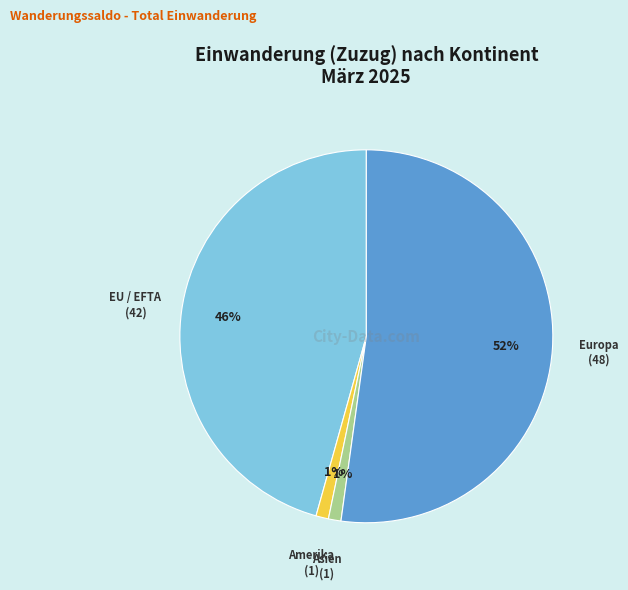

Which slice is the largest?

Europa